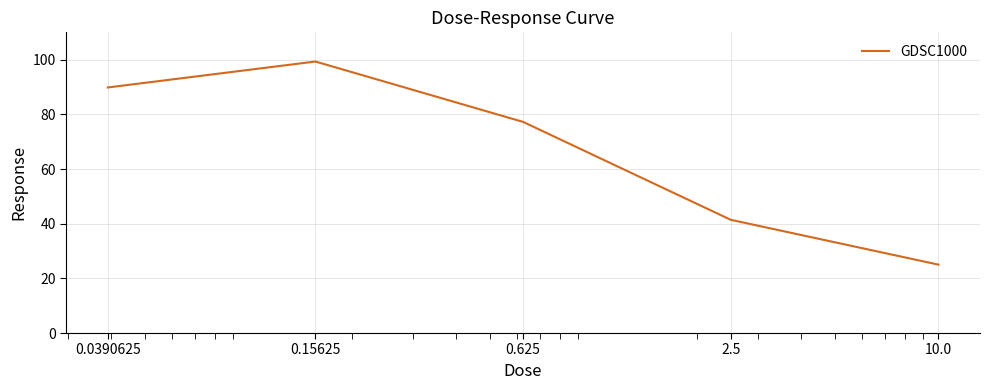

What is the average value?

66.6